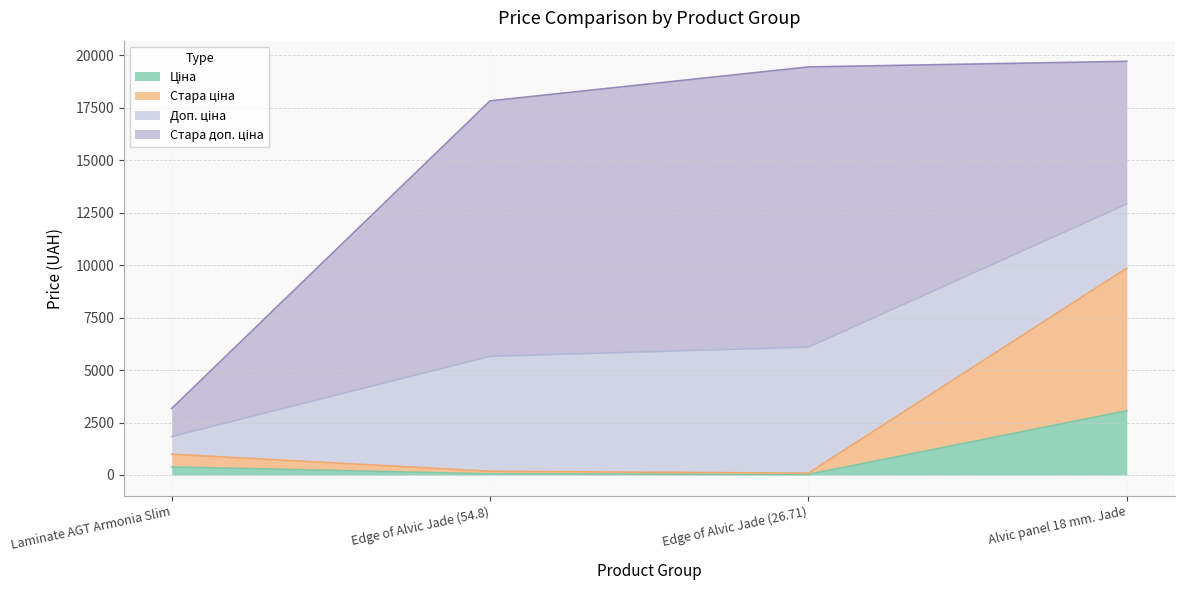

What is the total value across all series at Alvic panel 18 mm. Jade?

19718.1